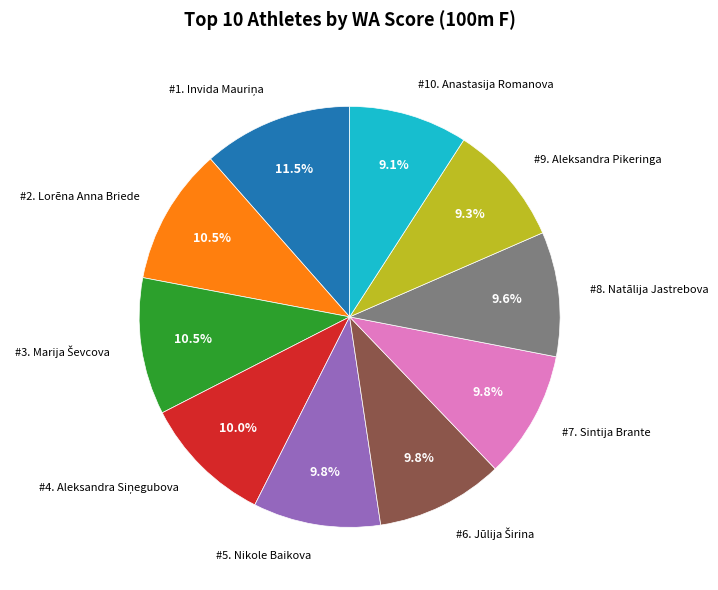

Does any single category account for the majority?

No